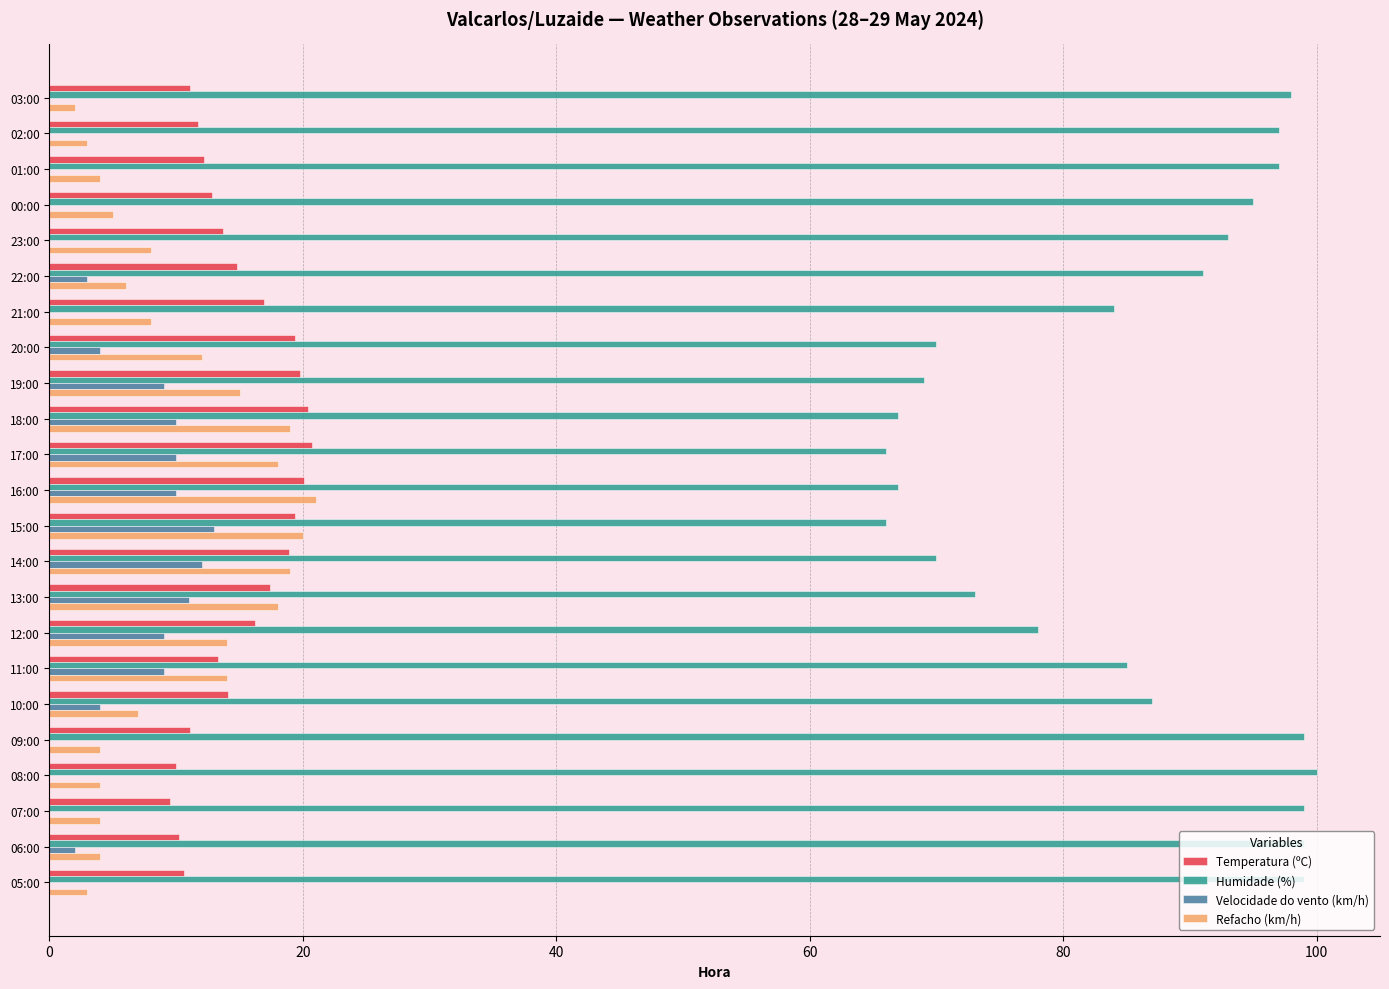

What is the sum of the Humidade (%) values at 15:00 and 17:00?

132.0